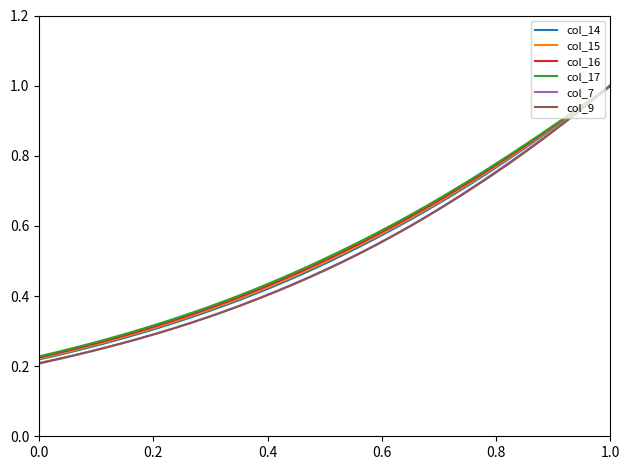

Is this an area chart (filled region under the line)?

No